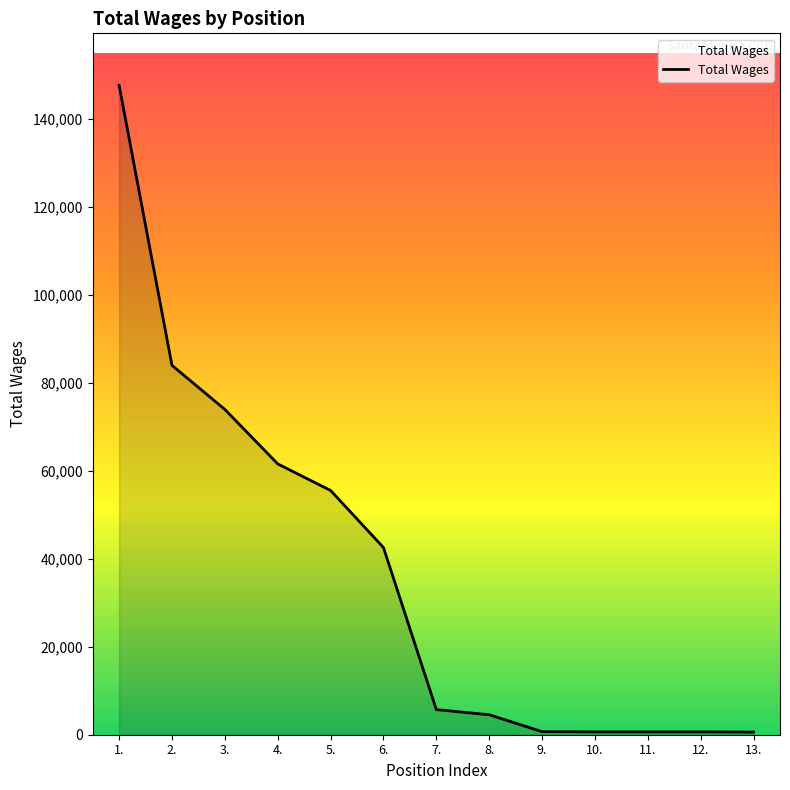

Where is the data nearest to the value 74107?

3.